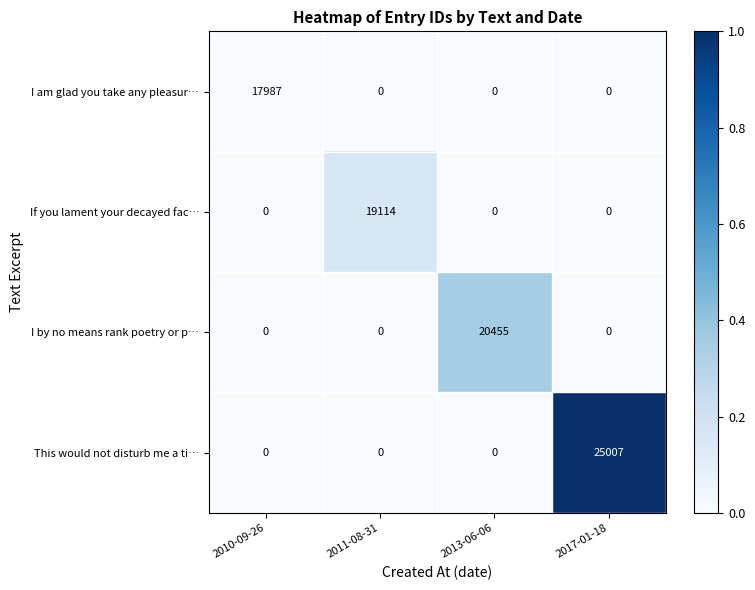

What is the total value across all series at 2017-01-18?

25007